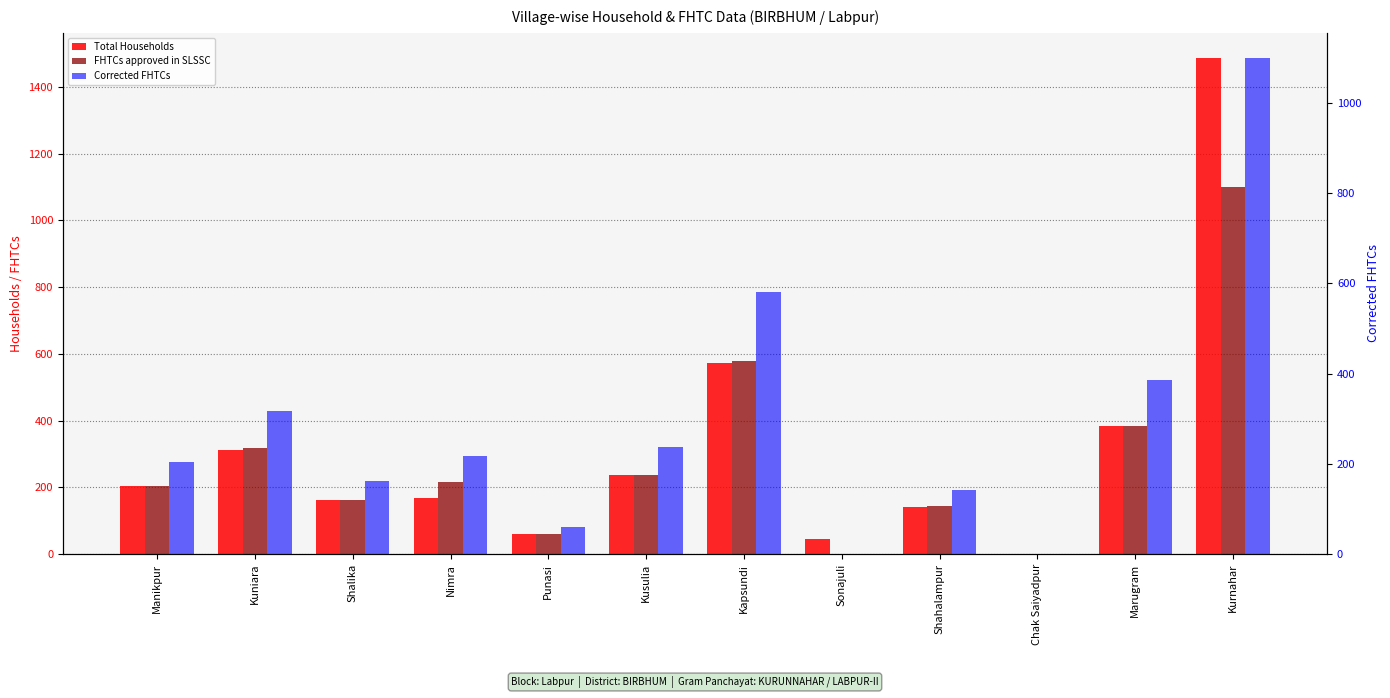

Which category has the highest value across all series?

Kurnahar